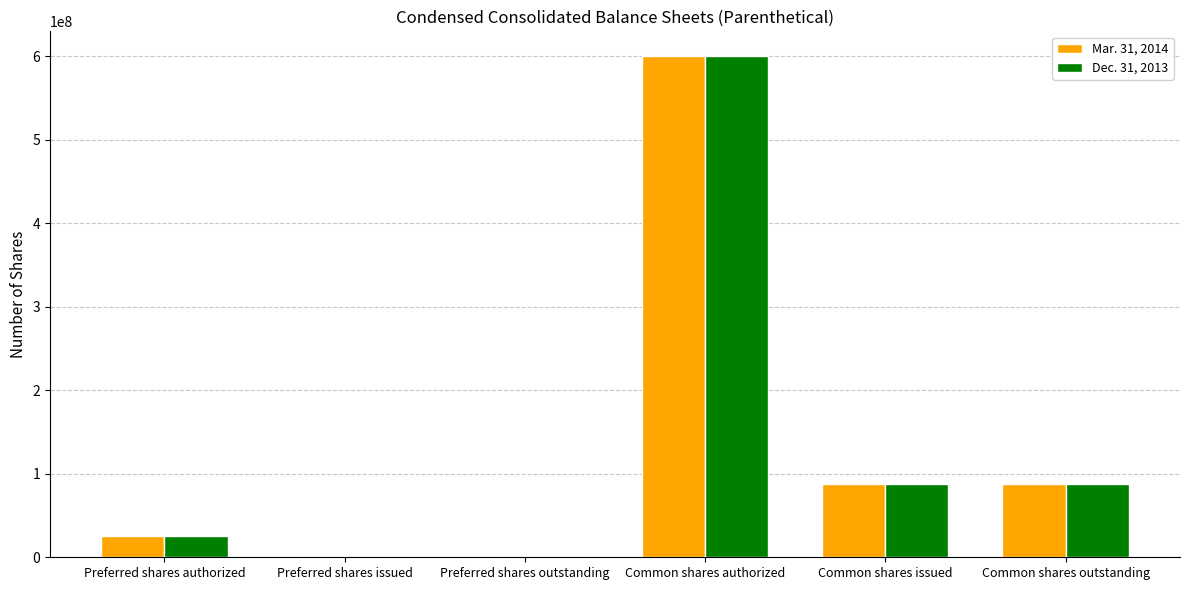

What is the total value across all series at Common shares outstanding?

175721760